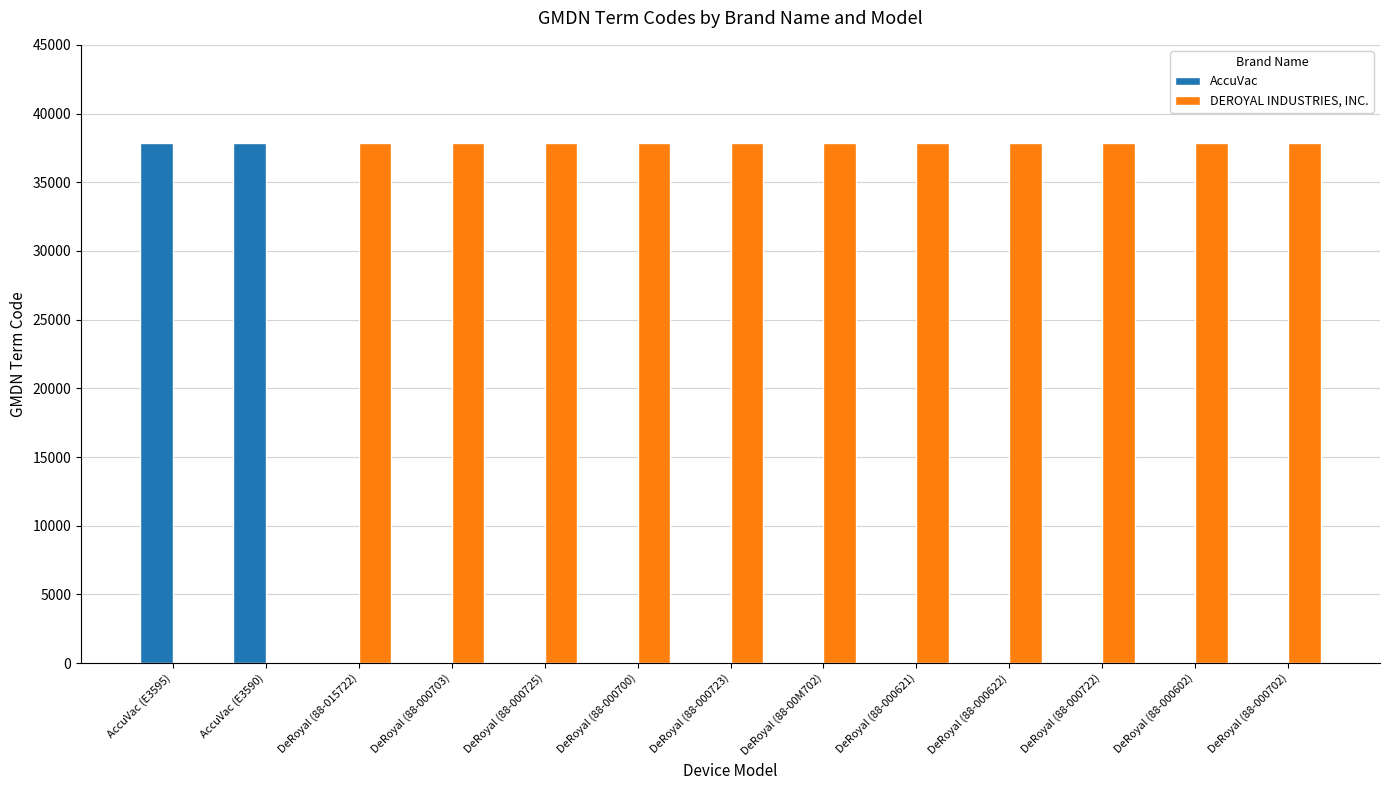

The value of DEROYAL INDUSTRIES, INC. at AccuVac (E3590) is 16680. True or false?

False